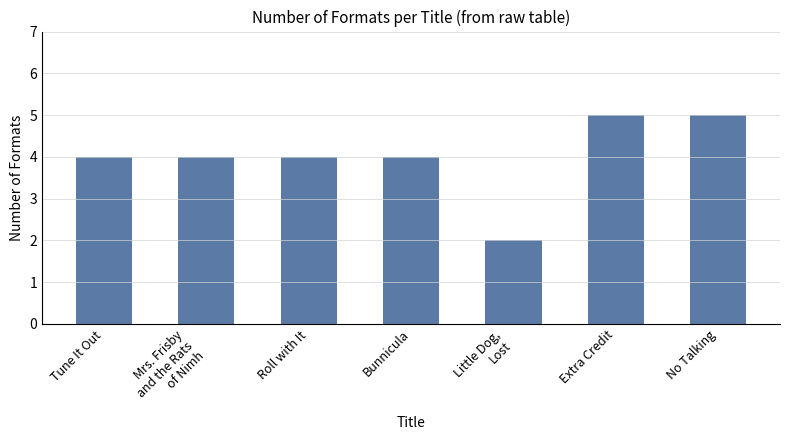

What is the sum of the values at Bunnicula and Extra Credit?

9